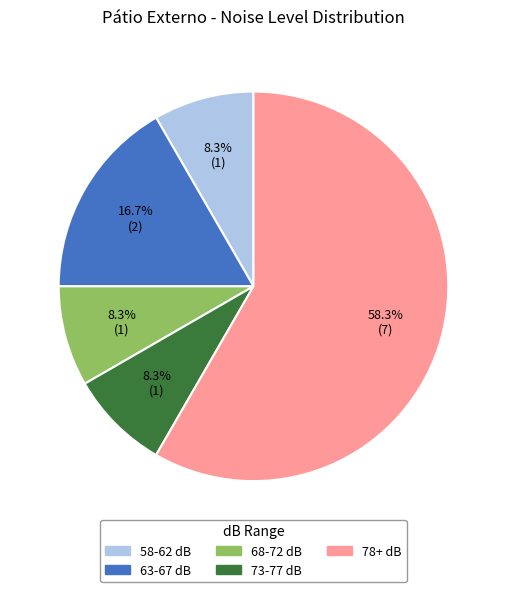

Does any single category account for the majority?

Yes